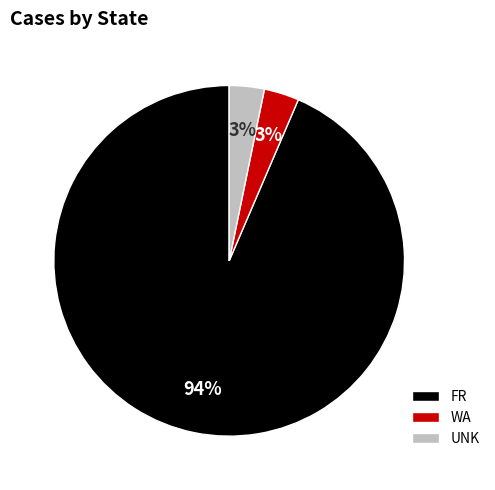

To the nearest percent, what percentage of the pie is FR?

94%